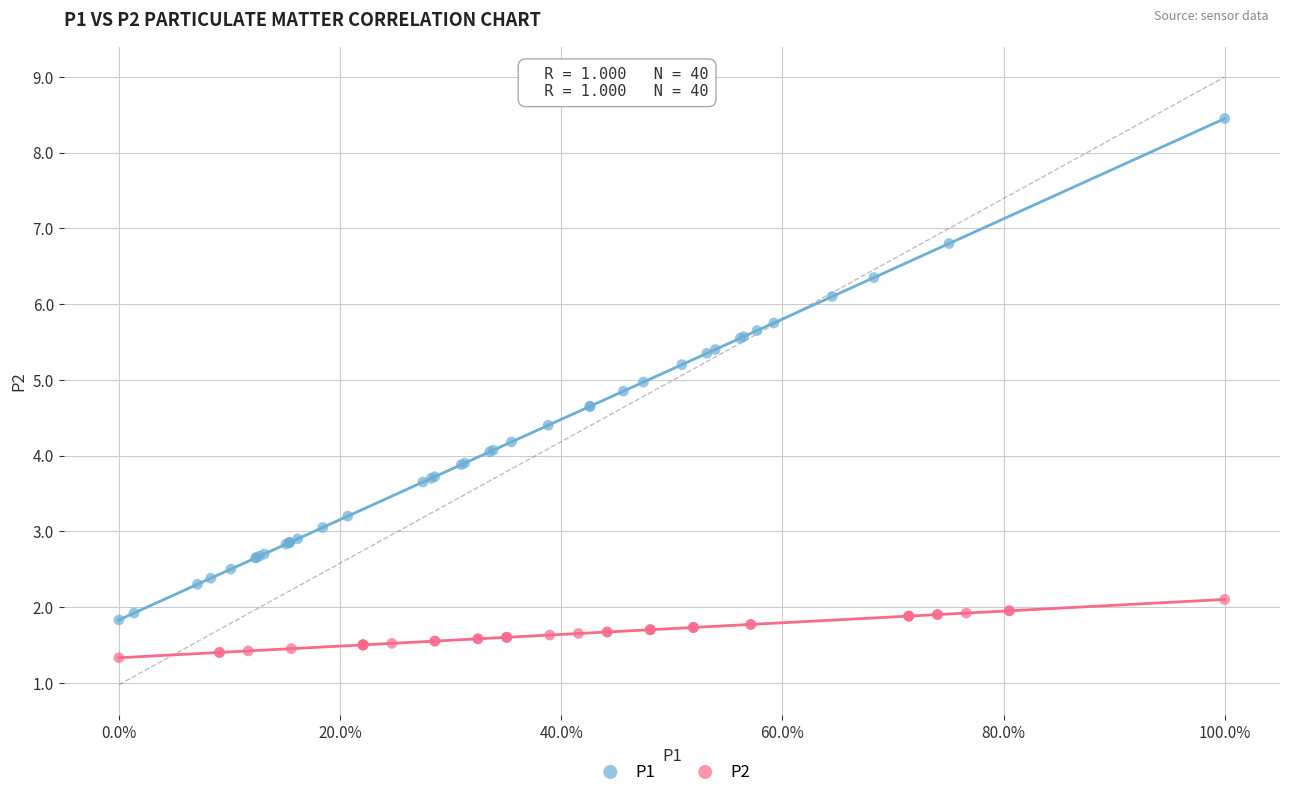

Which series reaches the maximum Y coordinate?

P1